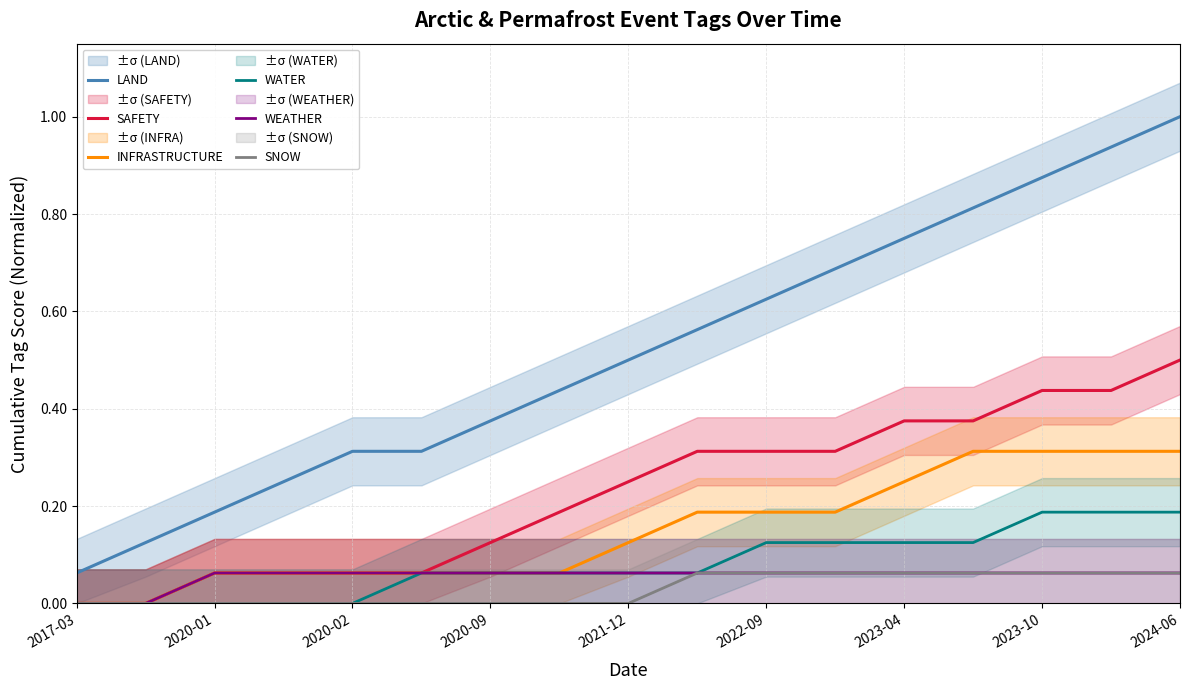

What is the difference between the maximum and minimum values in the INFRASTRUCTURE series?

0.3